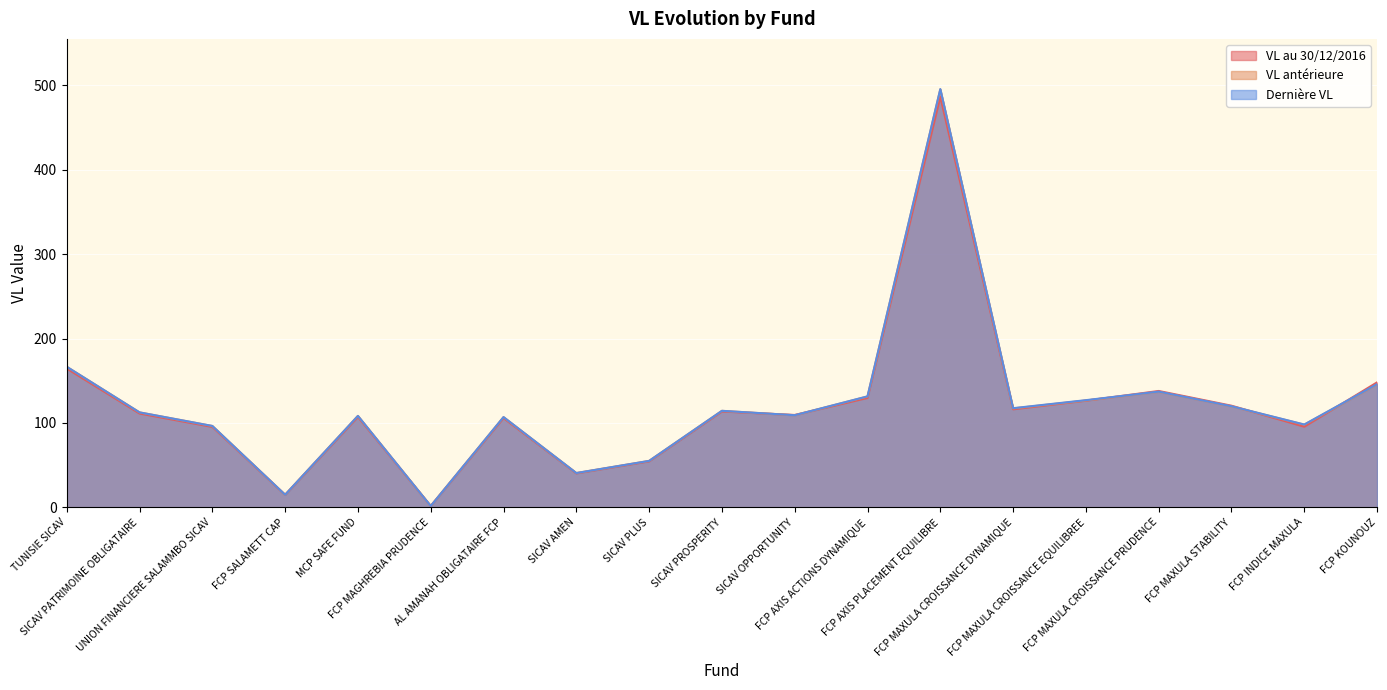

What is the value of the VL antérieure point at the 19th from the left?

145.5